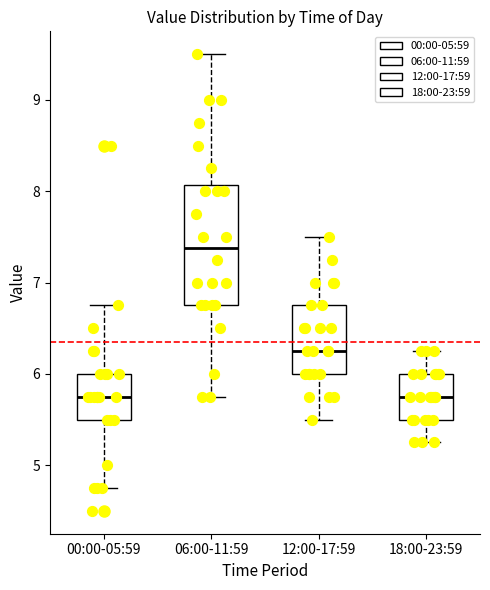

Reading left to right, read every box against the y-axis: the position of its median line, the range the box covers, and the ends of its whiskers. The values are not printed on the chart, so give them approximately, as read against the axis.

00:00-05:59: median 5.8, box 5.5 to 6.0, whiskers 4.8 to 6.8
06:00-11:59: median 7.4, box 6.8 to 8.1, whiskers 5.8 to 9.5
12:00-17:59: median 6.3, box 6.0 to 6.8, whiskers 5.5 to 7.5
18:00-23:59: median 5.8, box 5.5 to 6.0, whiskers 5.3 to 6.3